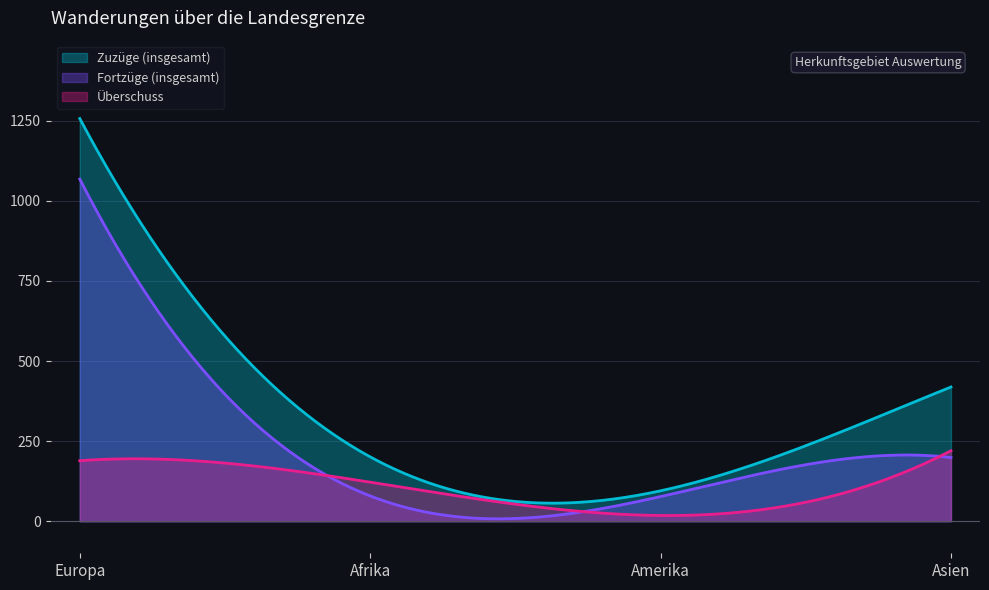

Between which two adjacent categories do Fortzüge (insgesamt) and Überschuss first intersect?

Europa and Afrika